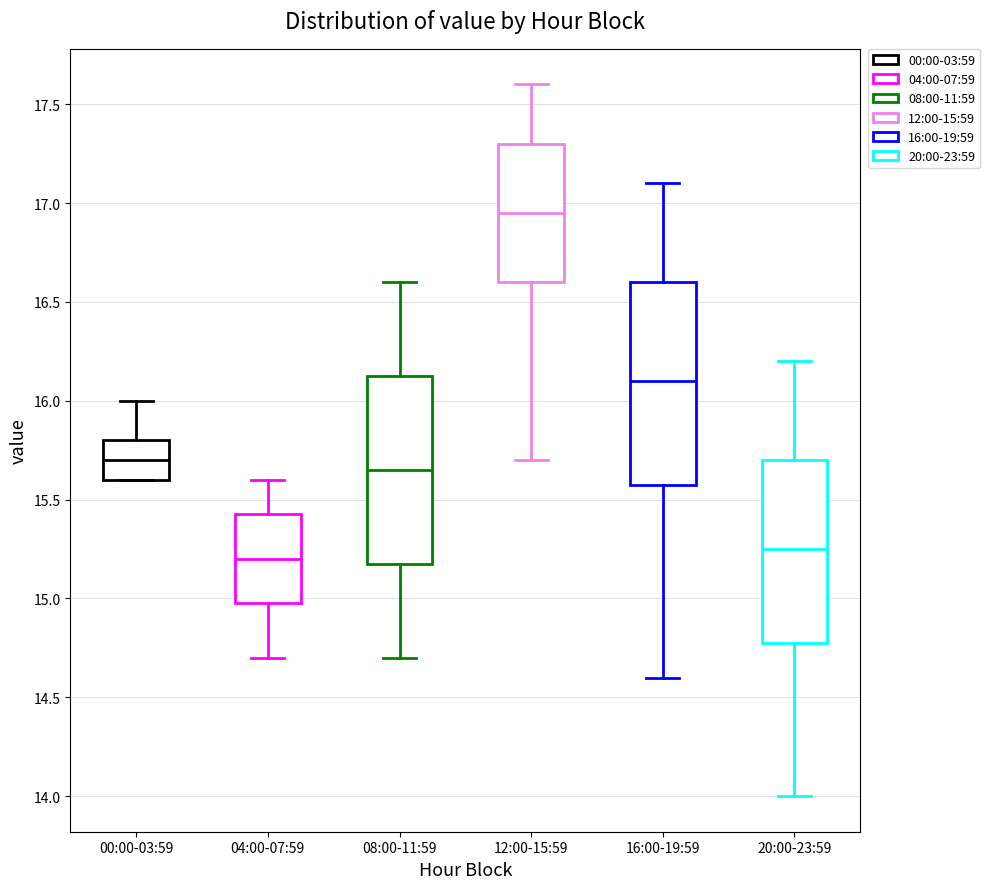

Where is the upper edge of the box for 04:00-07:59 on the y-axis? The values are not printed on the chart, so give them approximately, as read against the axis.

15.45